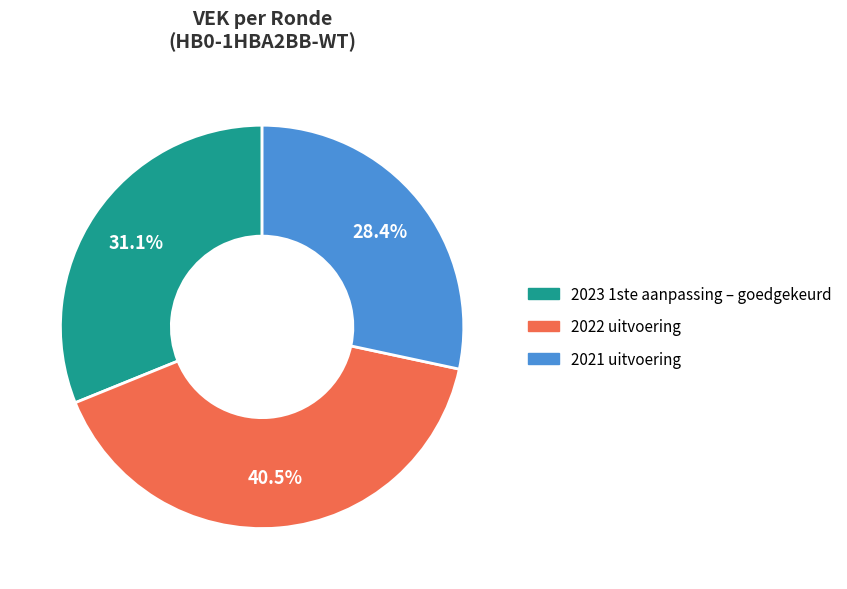

Does 2022 uitvoering represent more than half of the total?

No